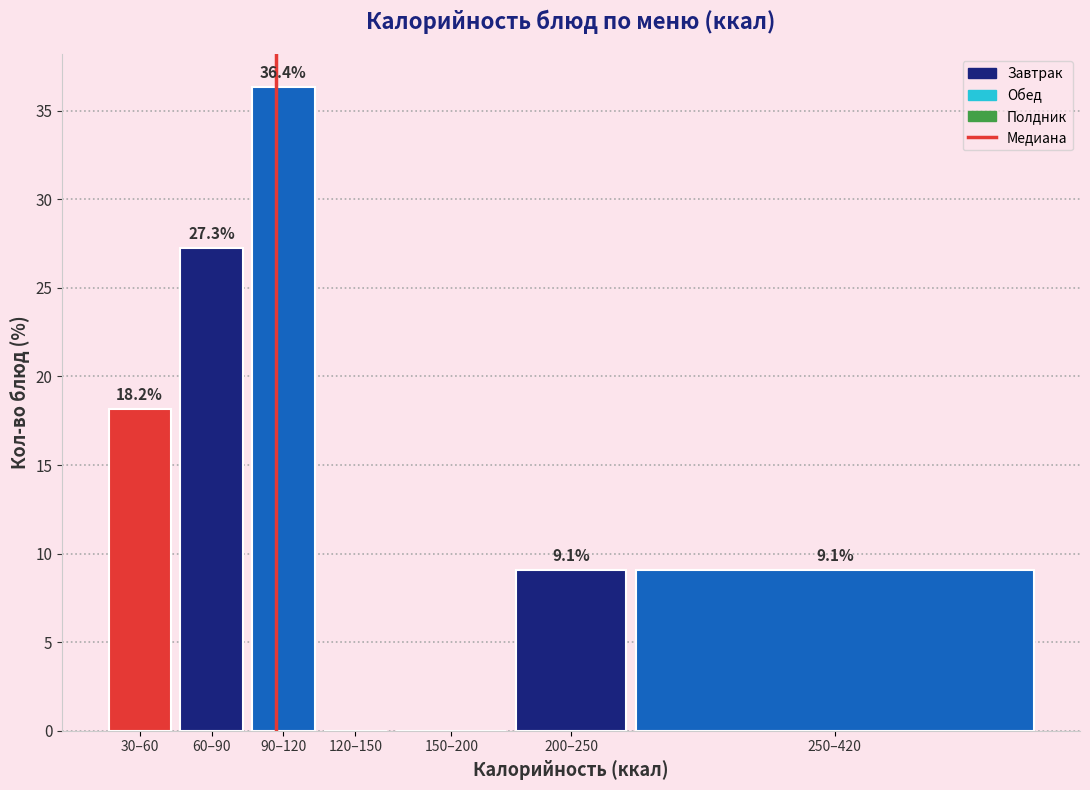

Reading left to right, list all the values displayed in this chart.

30–60=18.2	60–90=27.3	90–120=36.4	120–150=0.0	150–200=0.0	200–250=9.1	250–420=9.1